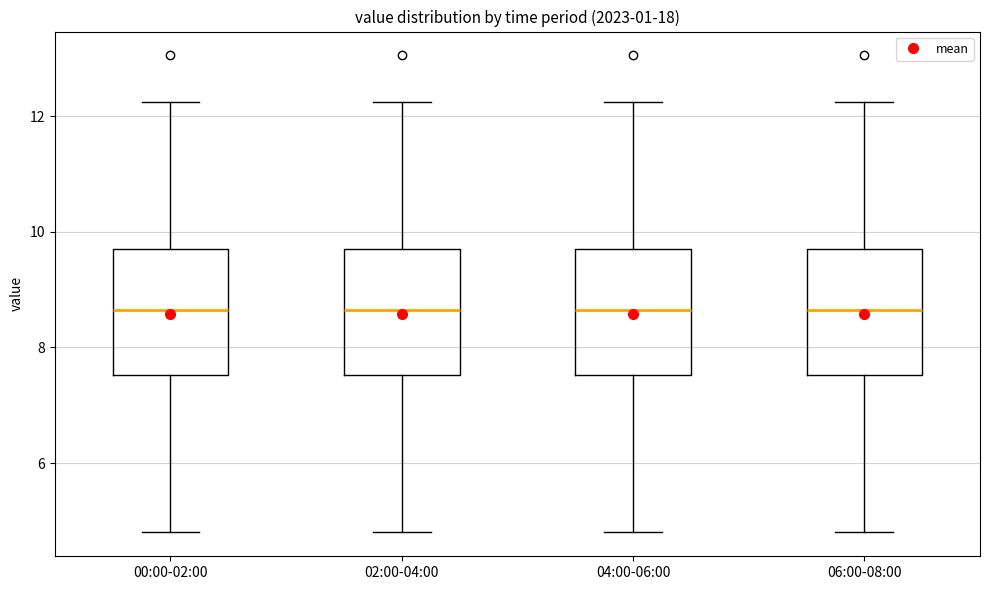

Reading left to right, read every box against the y-axis: the position of its median line, the range the box covers, and the ends of its whiskers. The values are not printed on the chart, so give them approximately, as read against the axis.

00:00-02:00: median 8.6, box 7.6 to 9.8, whiskers 4.8 to 12.2
02:00-04:00: median 8.6, box 7.6 to 9.8, whiskers 4.8 to 12.2
04:00-06:00: median 8.6, box 7.6 to 9.8, whiskers 4.8 to 12.2
06:00-08:00: median 8.6, box 7.6 to 9.8, whiskers 4.8 to 12.2